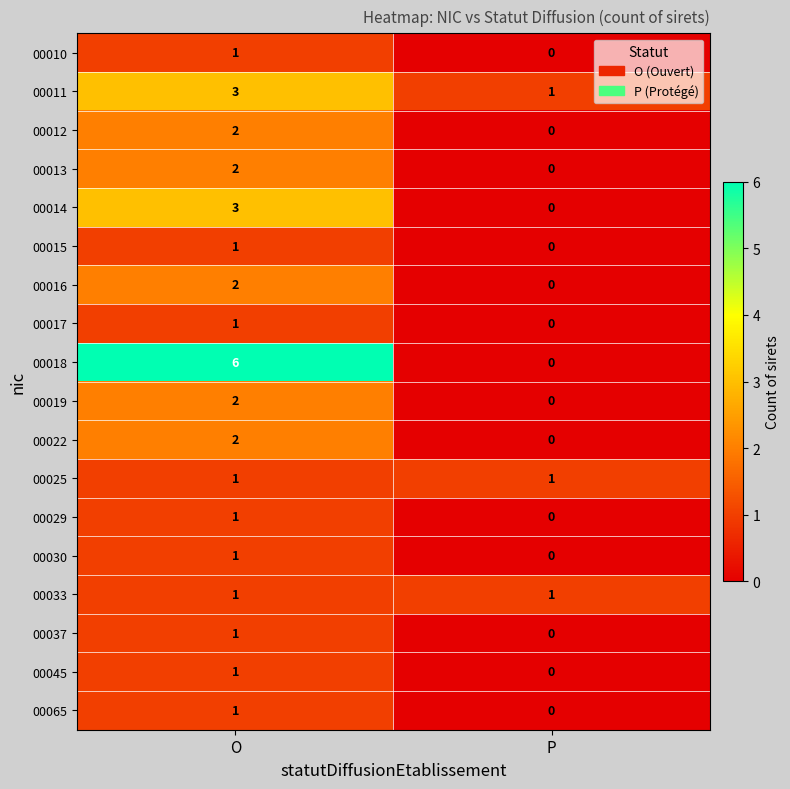

Which series changed the most between O and P?

00018